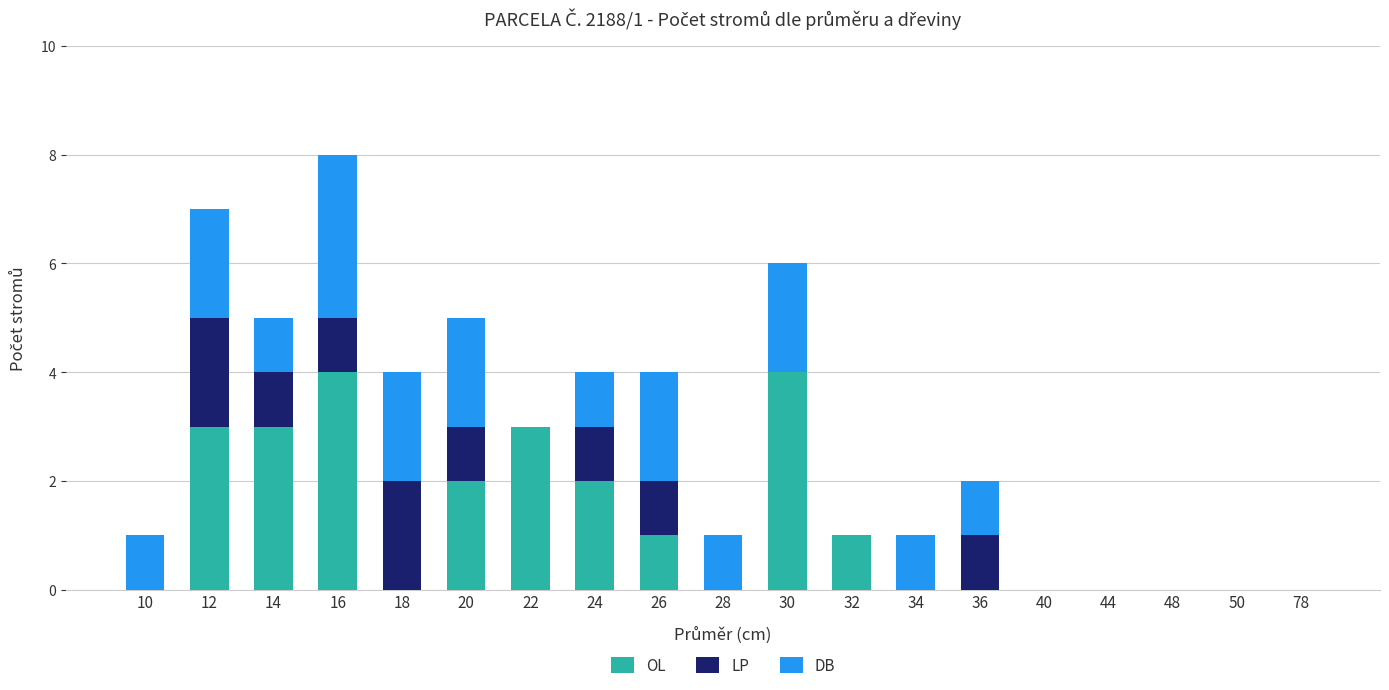

True or false: OL has a value of 2 at 40.

False